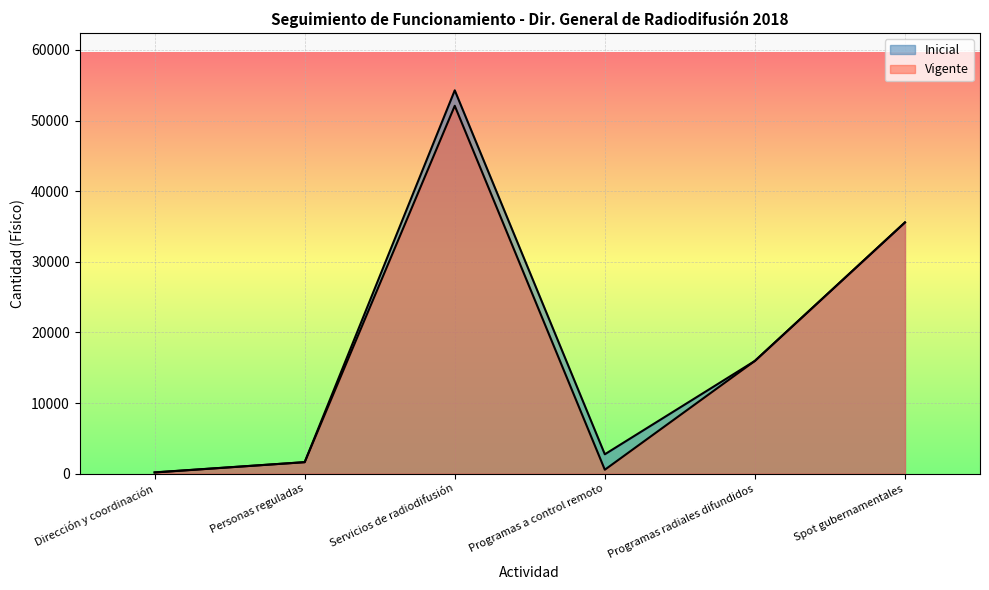

At Spot gubernamentales, list the series in order from largest to smallest.

Inicial, Vigente